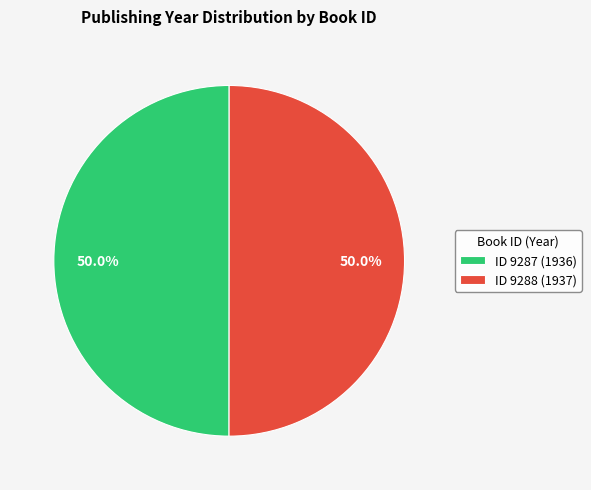

What percentage is NOT represented by ID 9287 (1936)?

50.0%